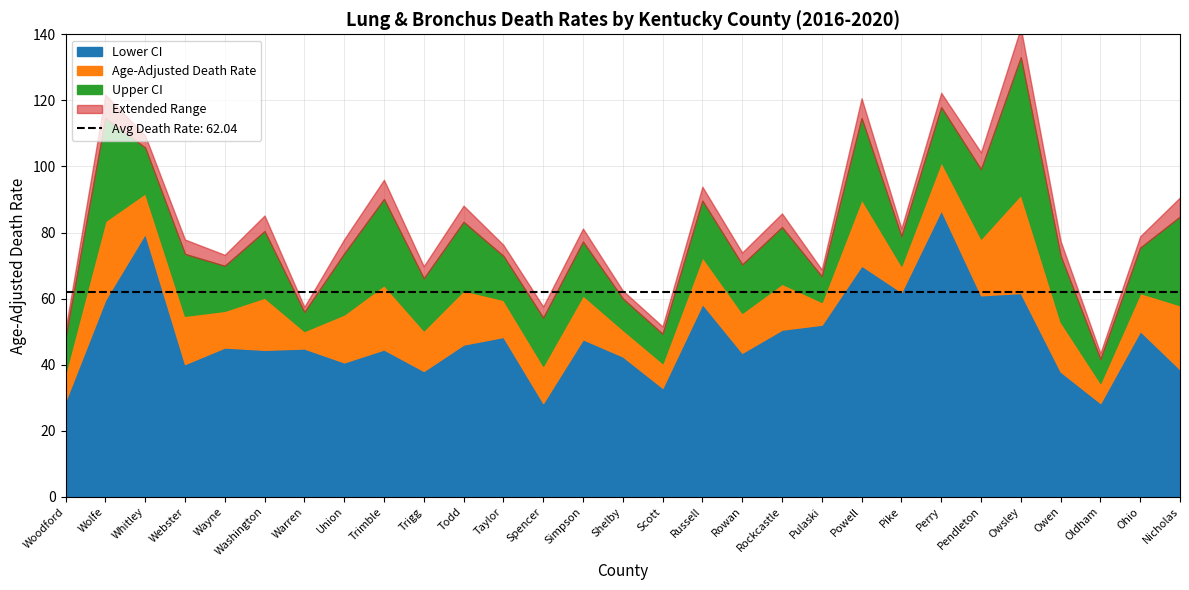

How many interior local valleys does the Lower CI series have?

10